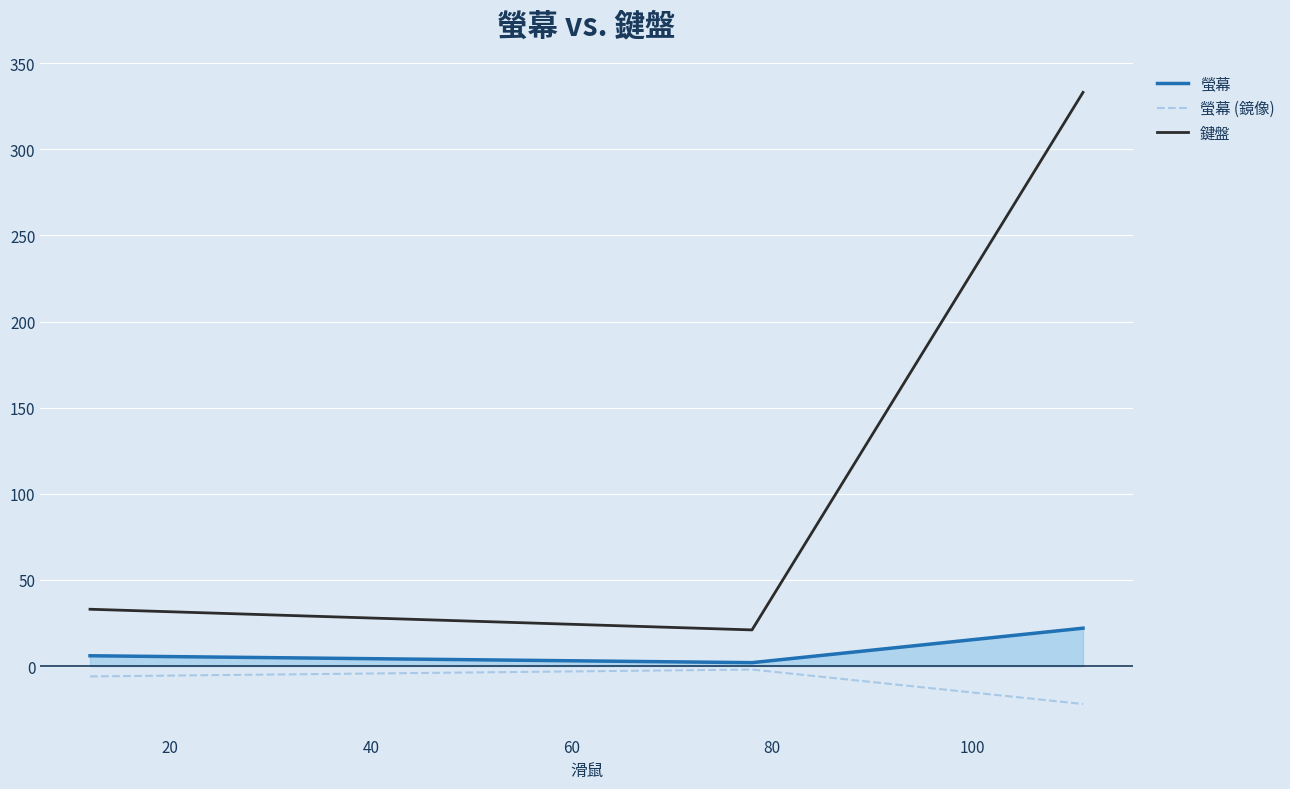

Which series has the largest range (max minus min)?

鍵盤